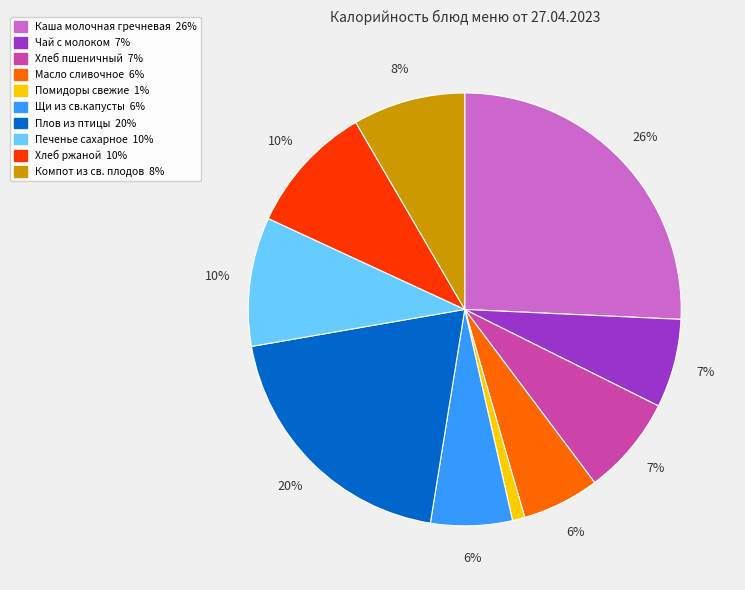

Which category has the smallest portion of the pie?

Помидоры свежие